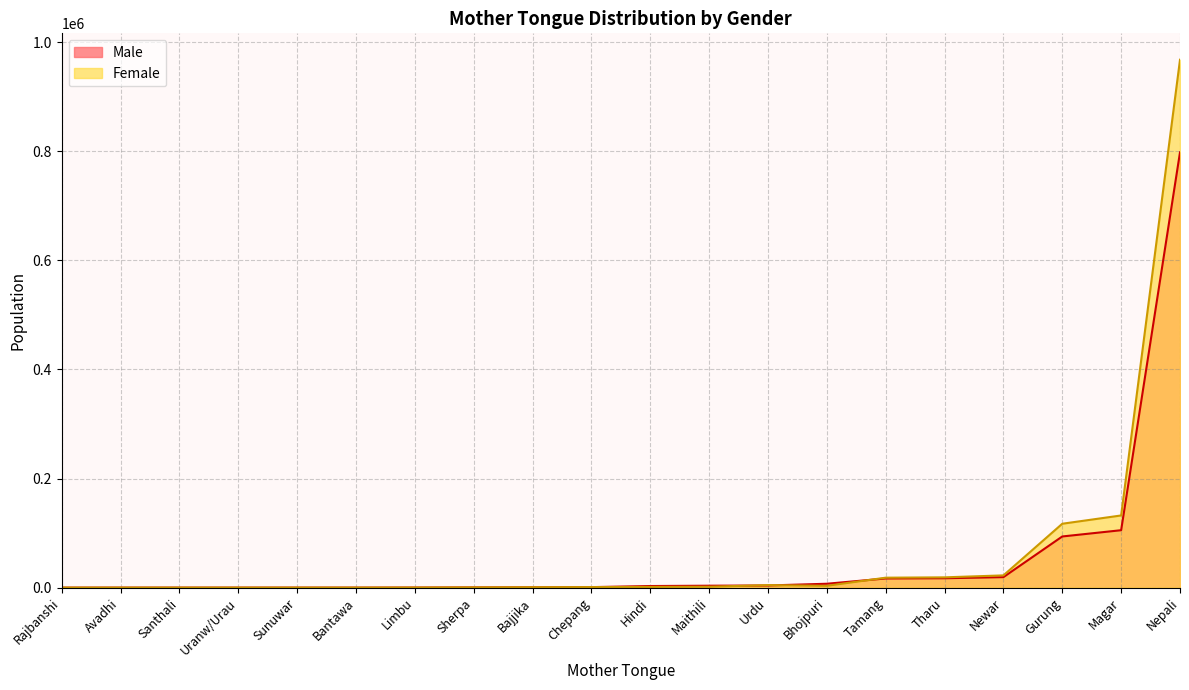

What is the difference between the second highest and second lowest values in the Male series?

105222